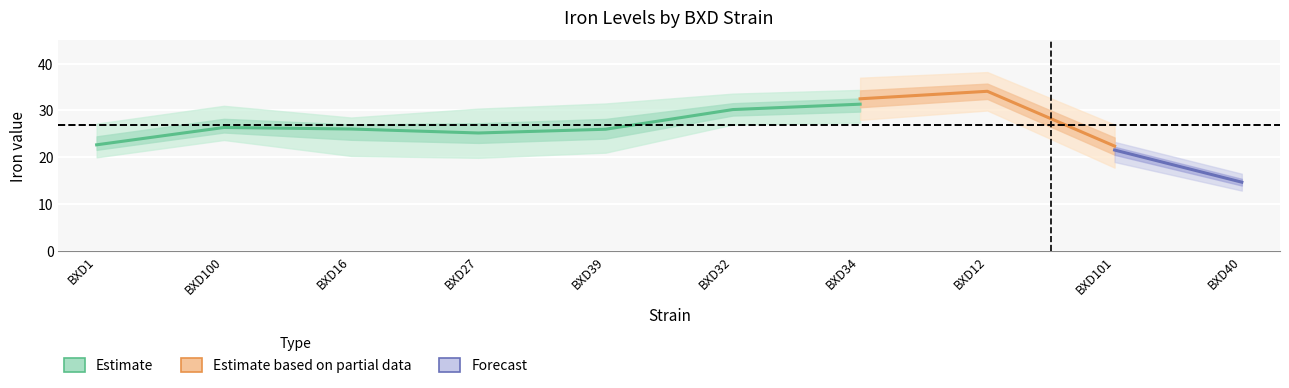

True or false: CD_upper and HFD_lower intersect in this chart.

False